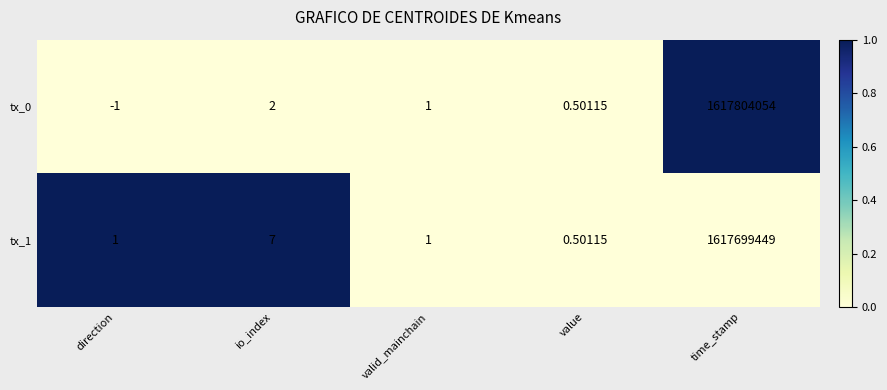

Rank the series at io_index from lowest to highest value.

tx_0, tx_1